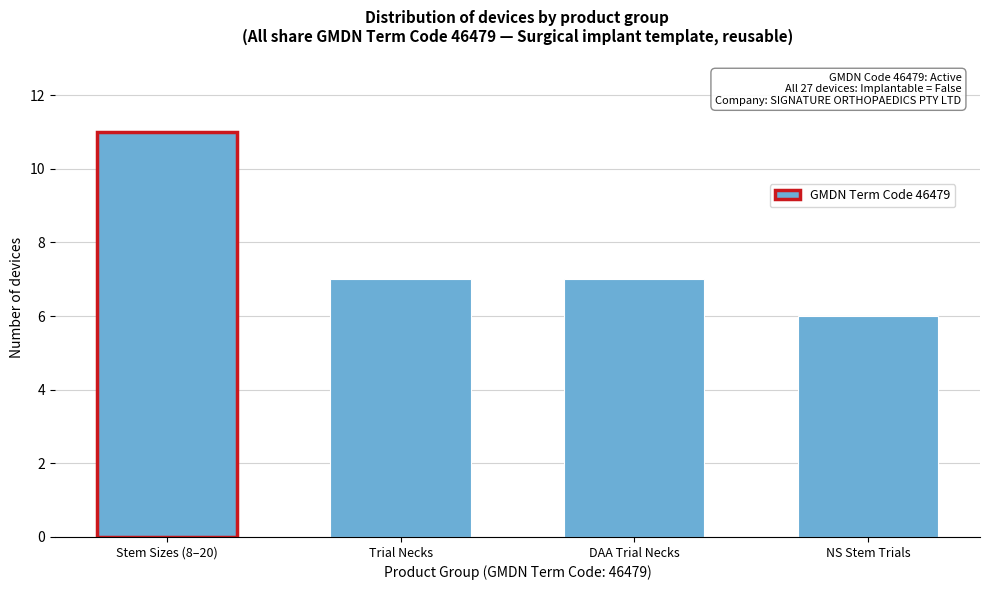

Reading left to right, list all the values displayed in this chart.

11	7	7	6